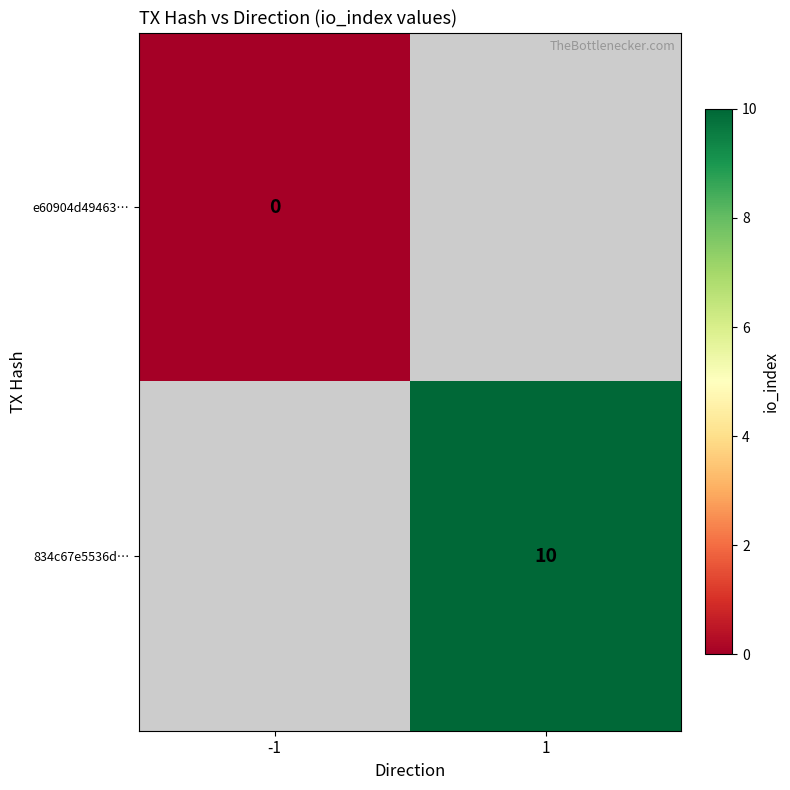

The value of 834c67e5536d… at 1 is 4. True or false?

False